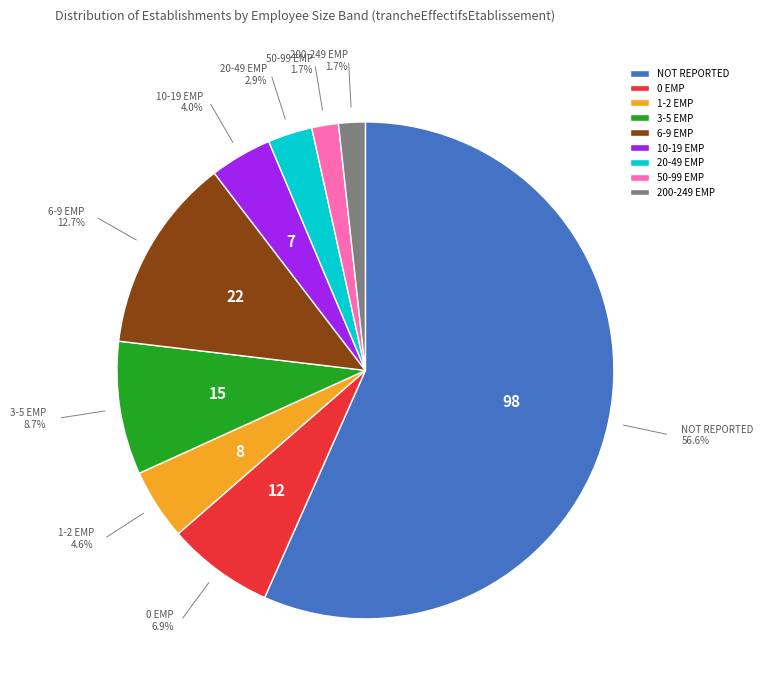

Between 6-9 EMP and 1-2 EMP, which is larger?

6-9 EMP